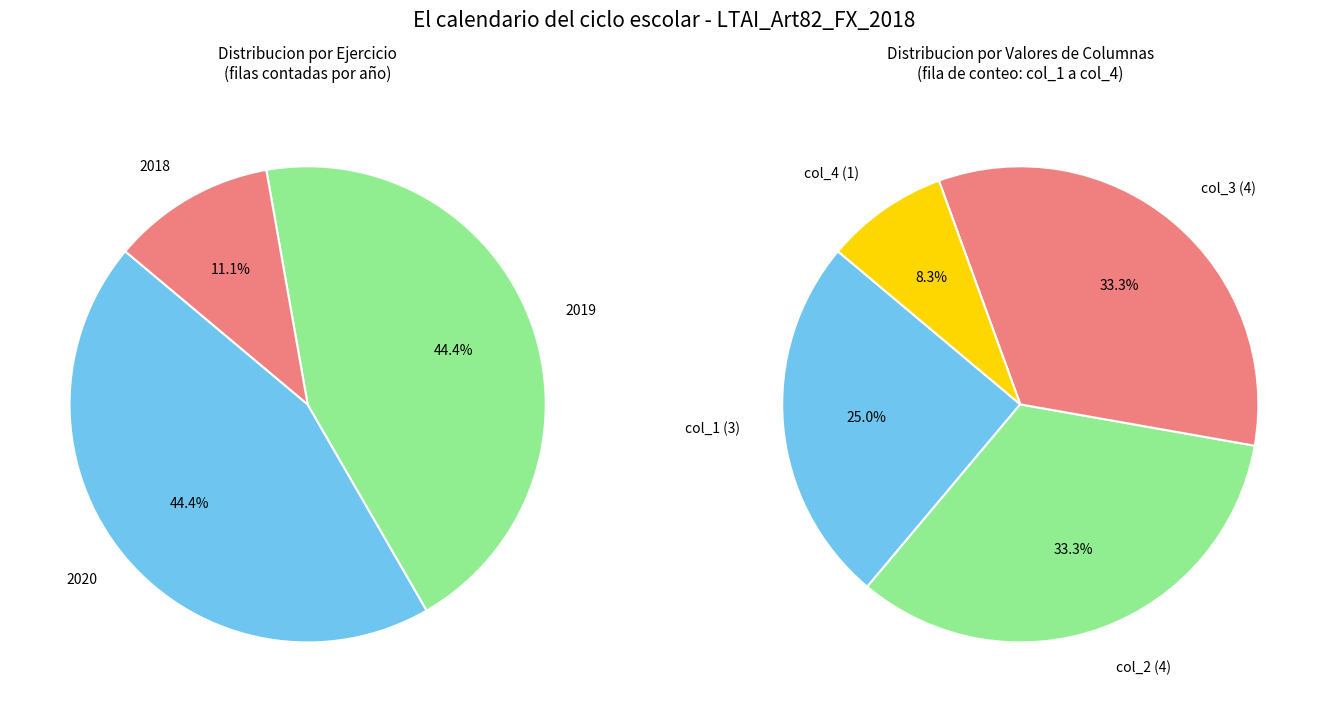

How many slices are in this pie chart?

3